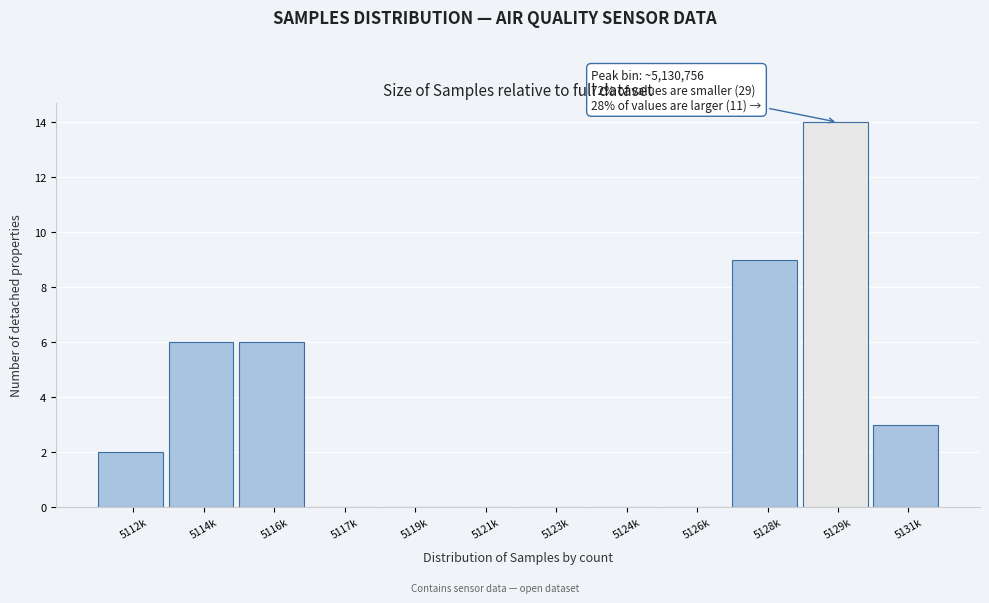

Reading left to right, list all the values displayed in this chart.

5112k=2	5114k=6	5116k=6	5117k=0	5119k=0	5121k=0	5123k=0	5124k=0	5126k=0	5128k=9	5129k=14	5131k=3